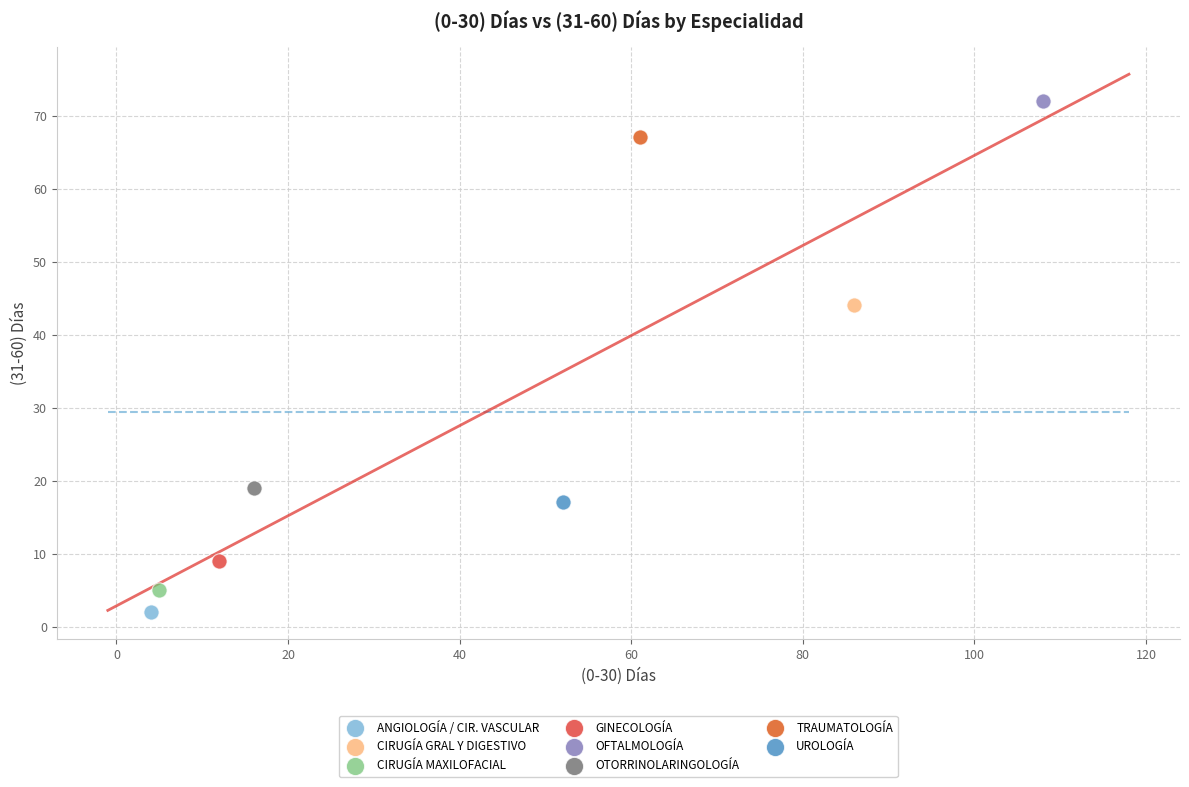

Which series reaches the minimum Y coordinate?

ANGIOLOGÍA / CIR. VASCULAR